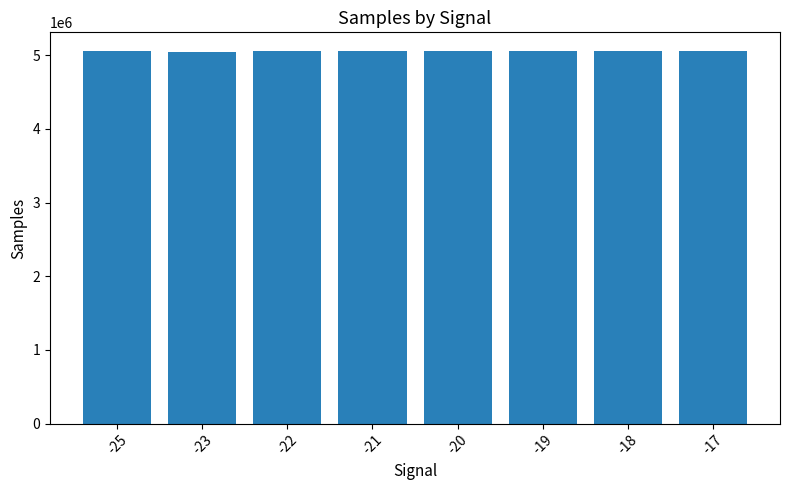

What is the sum of all values?

40434175